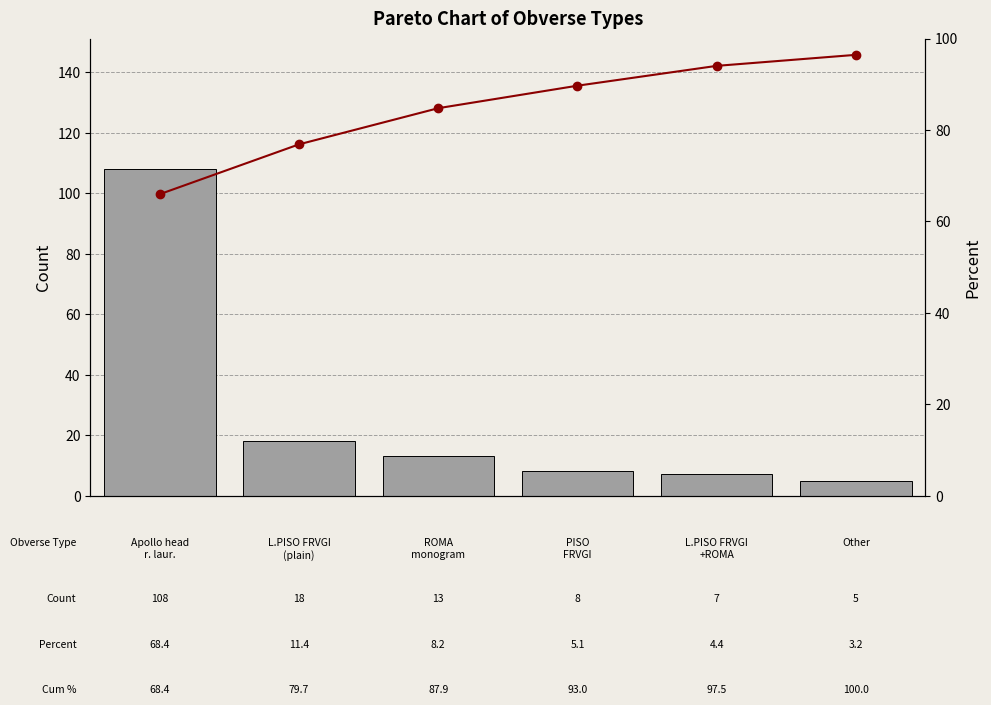

Does the chart contain any negative values?

No